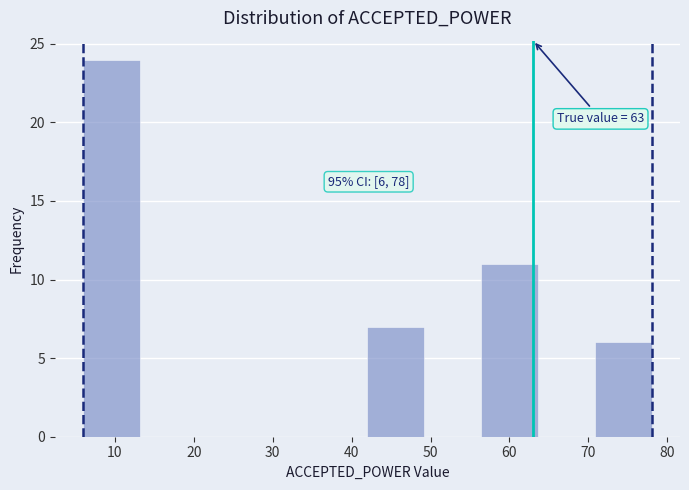

Over which range of the x-axis is the bar tallest?

6.0 to 13.2